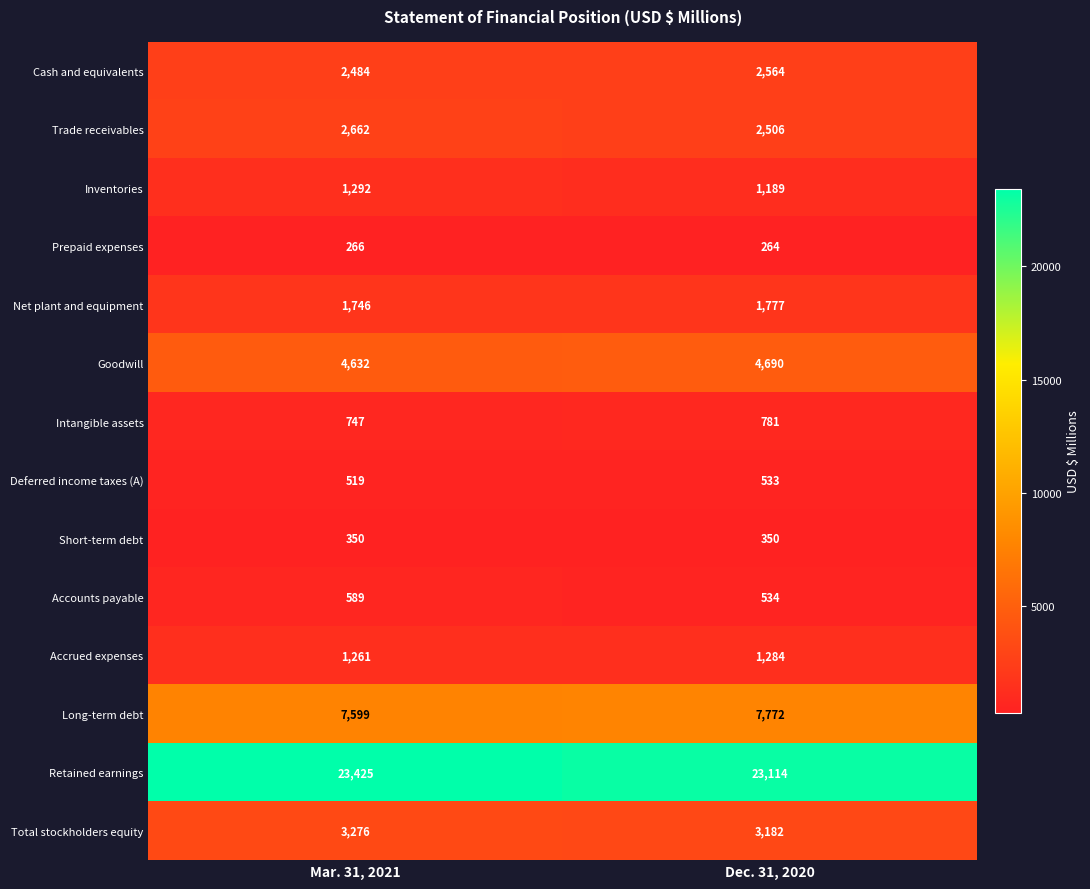

Which category has the highest value in the Goodwill series?

Dec. 31, 2020